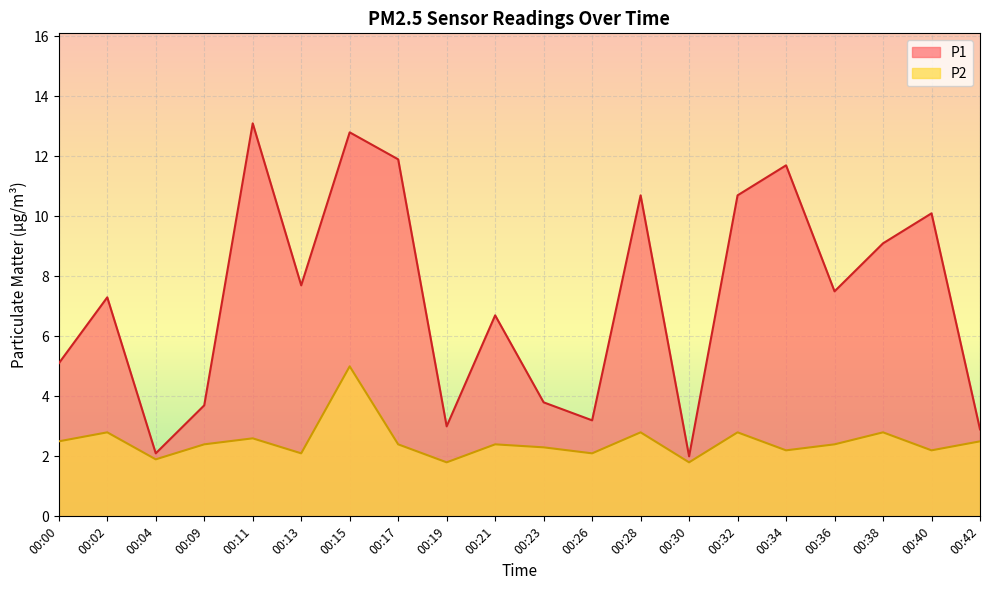

What is the sum of the P2 values at 00:30 and 00:09?

4.2